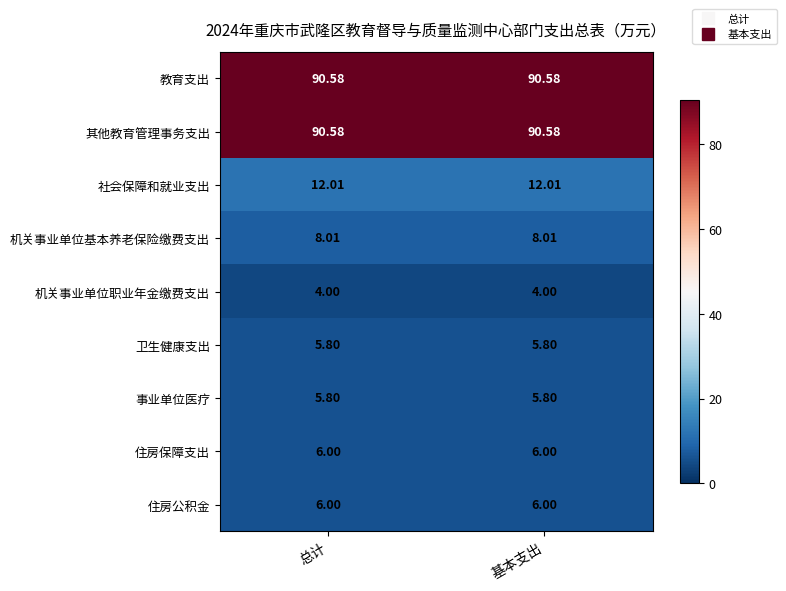

Is the value of 卫生健康支出 at 总计 greater than the value of 机关事业单位基本养老保险缴费支出 at 总计?

No